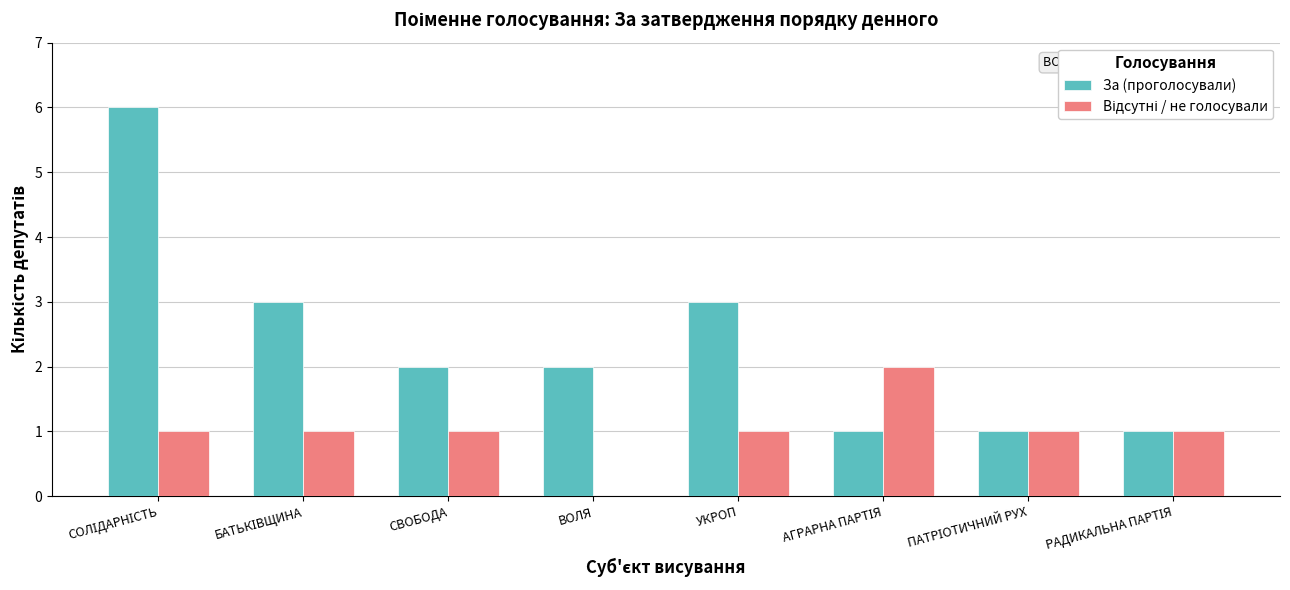

Count the За (проголосували) values in the range 1 to 3.

7